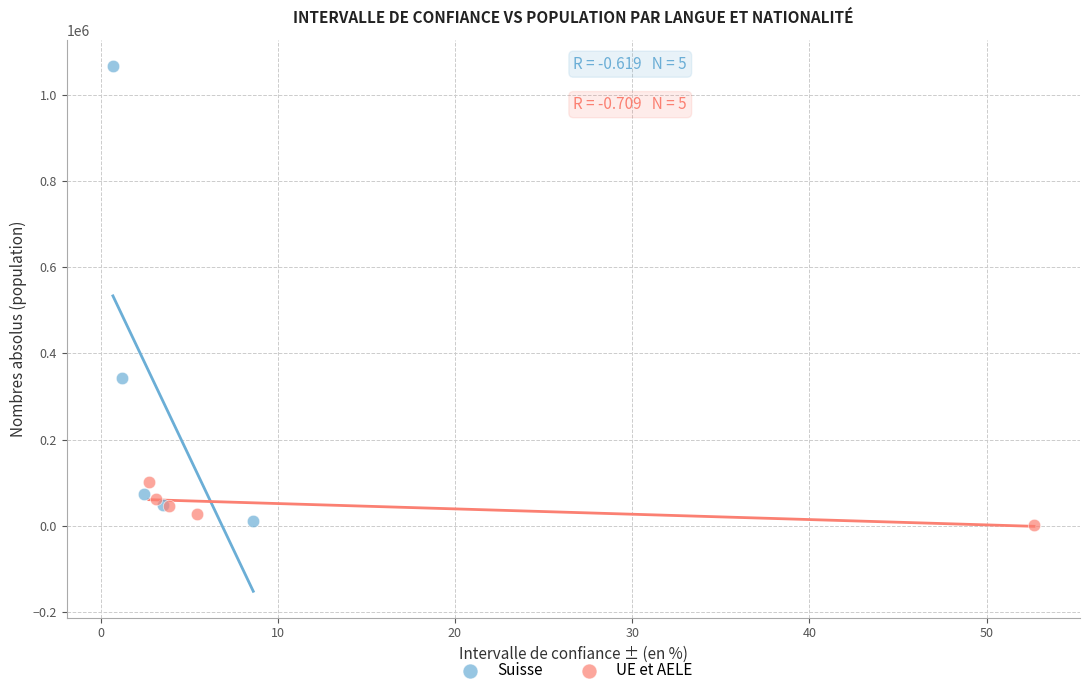

Which series has the widest spread of Y values?

Suisse